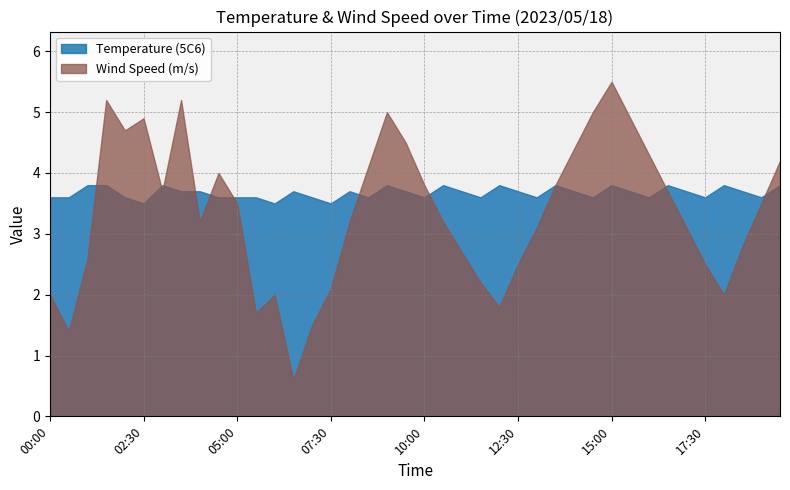

Reading left to right, list all the values displayed in this chart.

Temperature (5C6): 3.6	3.6	3.8	3.8	3.6	3.5	3.8	3.7	3.7	3.6	3.6	3.6	3.5	3.7	3.6	3.5	3.7	3.6	3.8	3.7	3.6	3.8	3.7	3.6	3.8	3.7	3.6	3.8	3.7	3.6	3.8	3.7	3.6	3.8	3.7	3.6	3.8	3.7	3.6	3.8
Wind Speed (m/s): 2.0	1.4	2.6	5.2	4.7	4.9	3.7	5.2	3.2	4.0	3.5	1.7	2.0	0.6	1.5	2.1	3.2	4.1	5.0	4.5	3.8	3.2	2.7	2.2	1.8	2.5	3.1	3.8	4.4	5.0	5.5	4.9	4.3	3.7	3.1	2.5	2.0	2.8	3.5	4.2